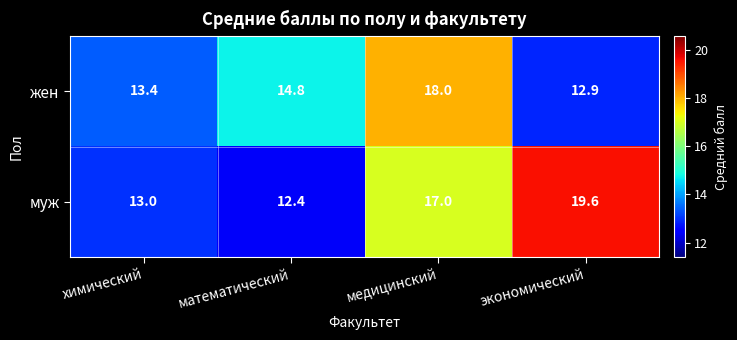

List the series in order of their peak value, highest first.

муж, жен